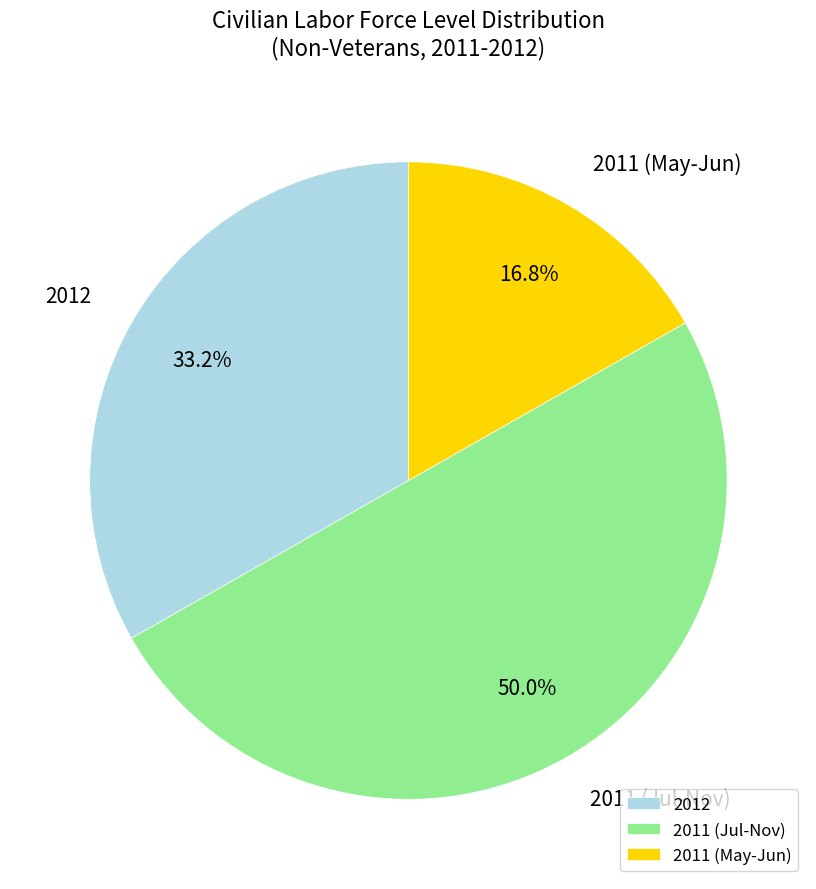

Which slice is the smallest?

2011 (May-Jun)